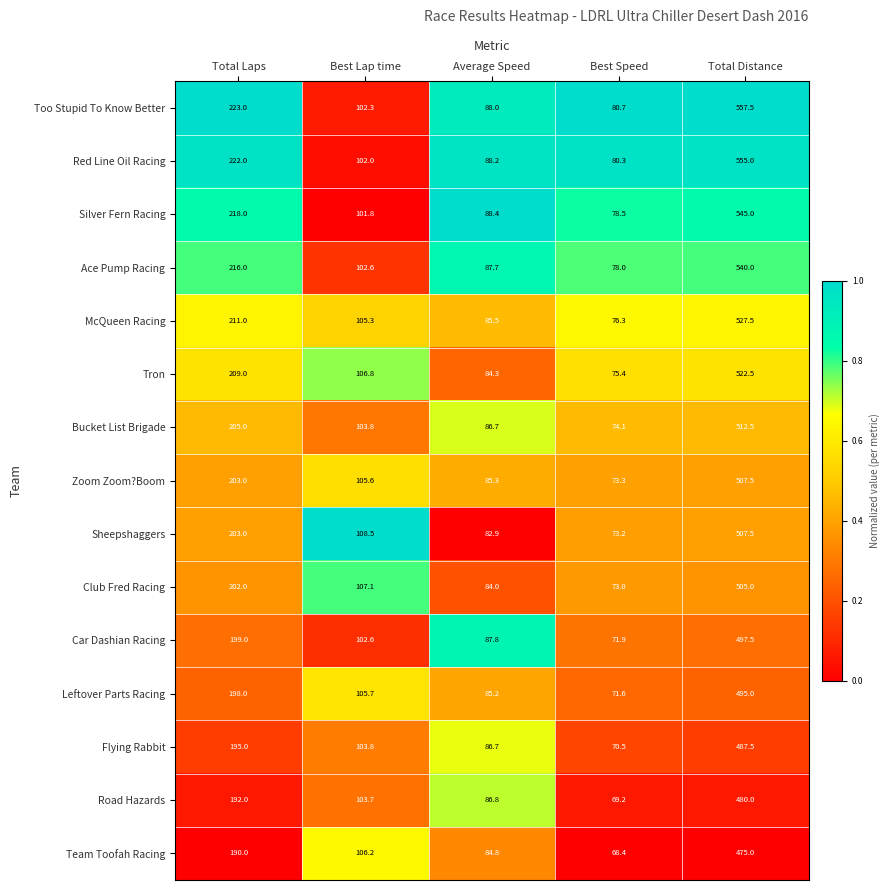

List the labels in order of Leftover Parts Racing value, smallest first.

Best Speed, Average Speed, Best Lap time, Total Laps, Total Distance